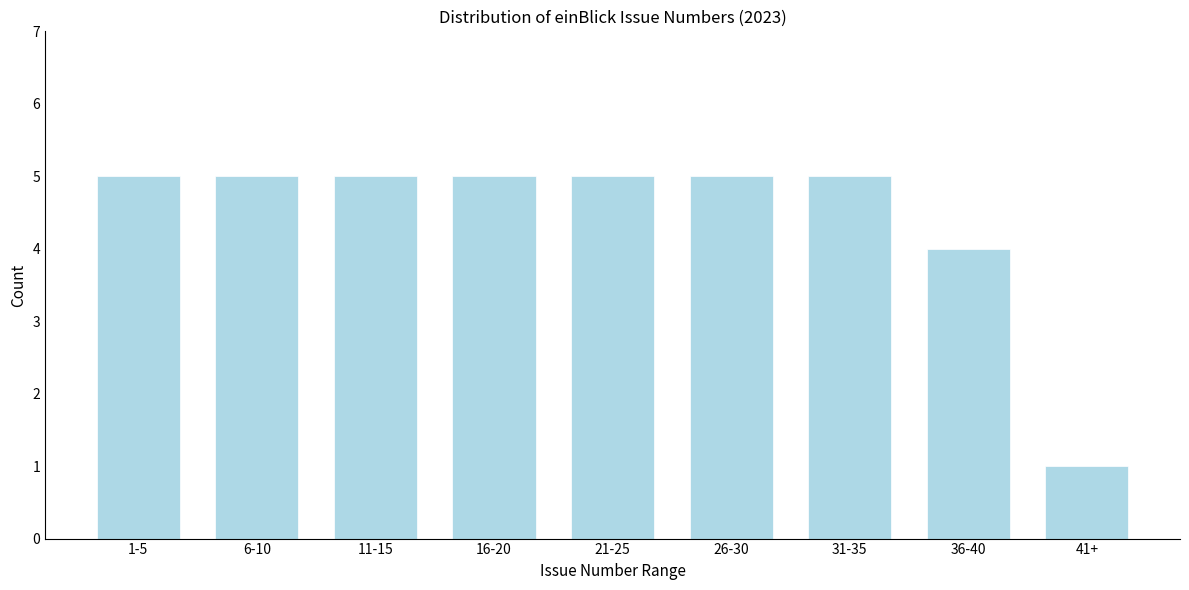

Reading left to right, extract all data points from this chart.

5	5	5	5	5	5	5	4	1